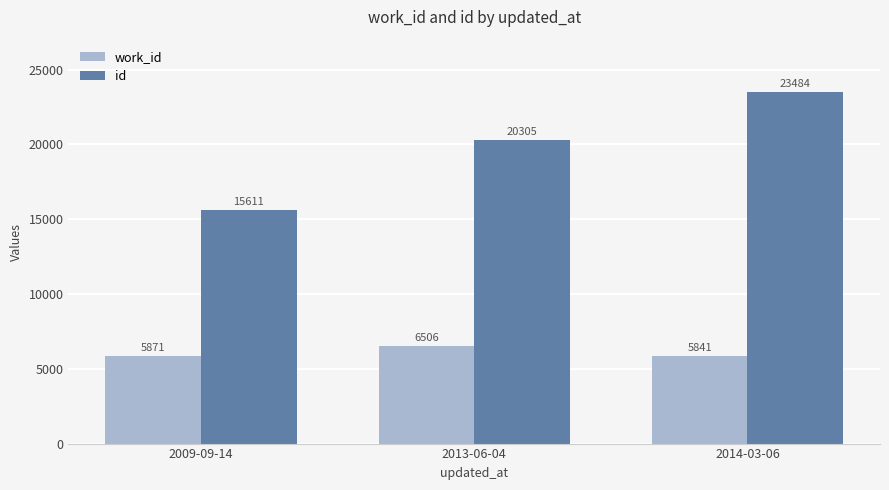

At which label is work_id closest to 6173?

2009-09-14